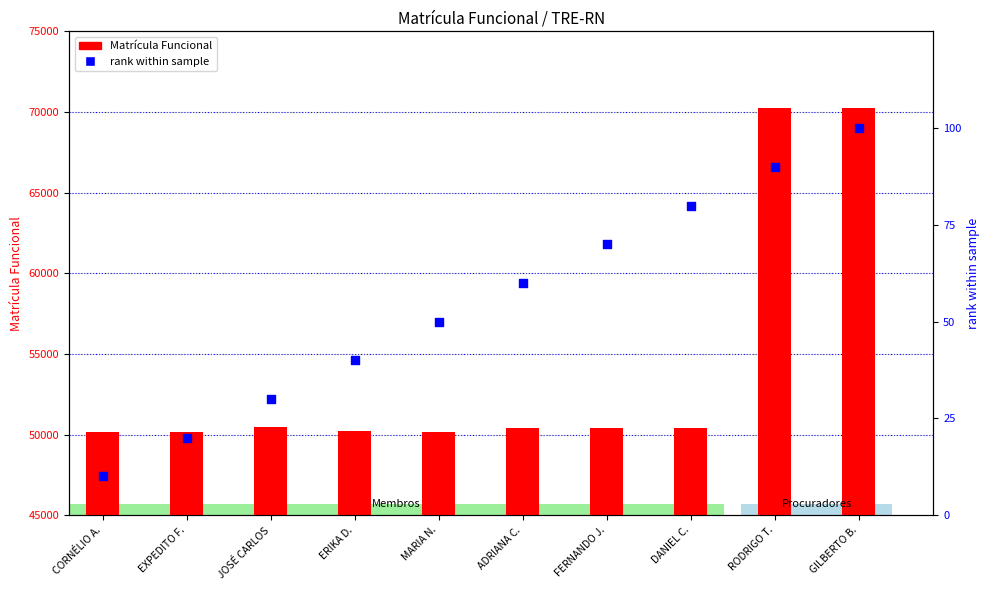

Which series contains the highest Y value?

Matrícula Funcional